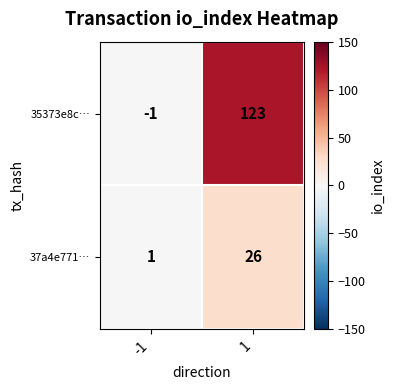

At how many categories does at least one series exceed 24?

1